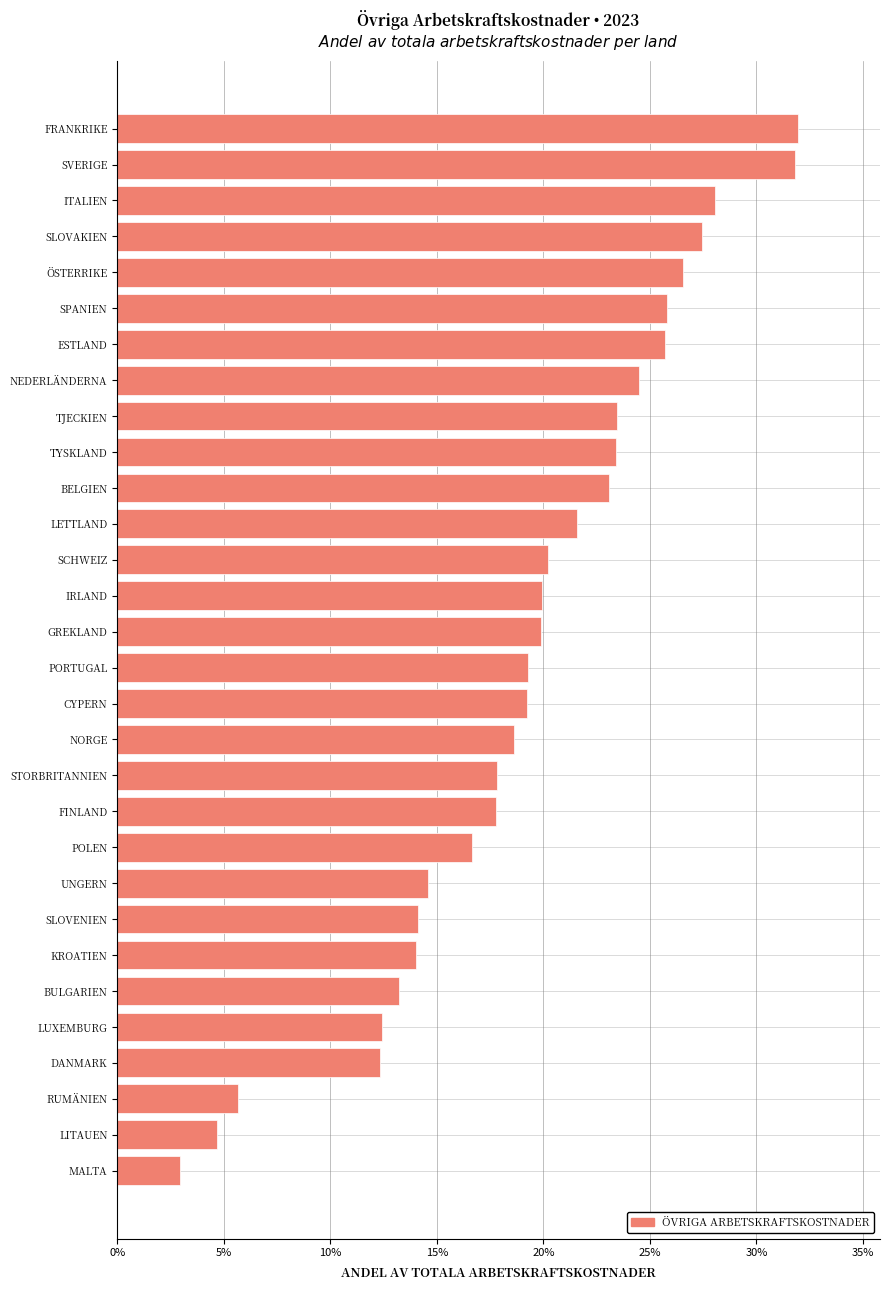

Are the bars horizontal?

Yes